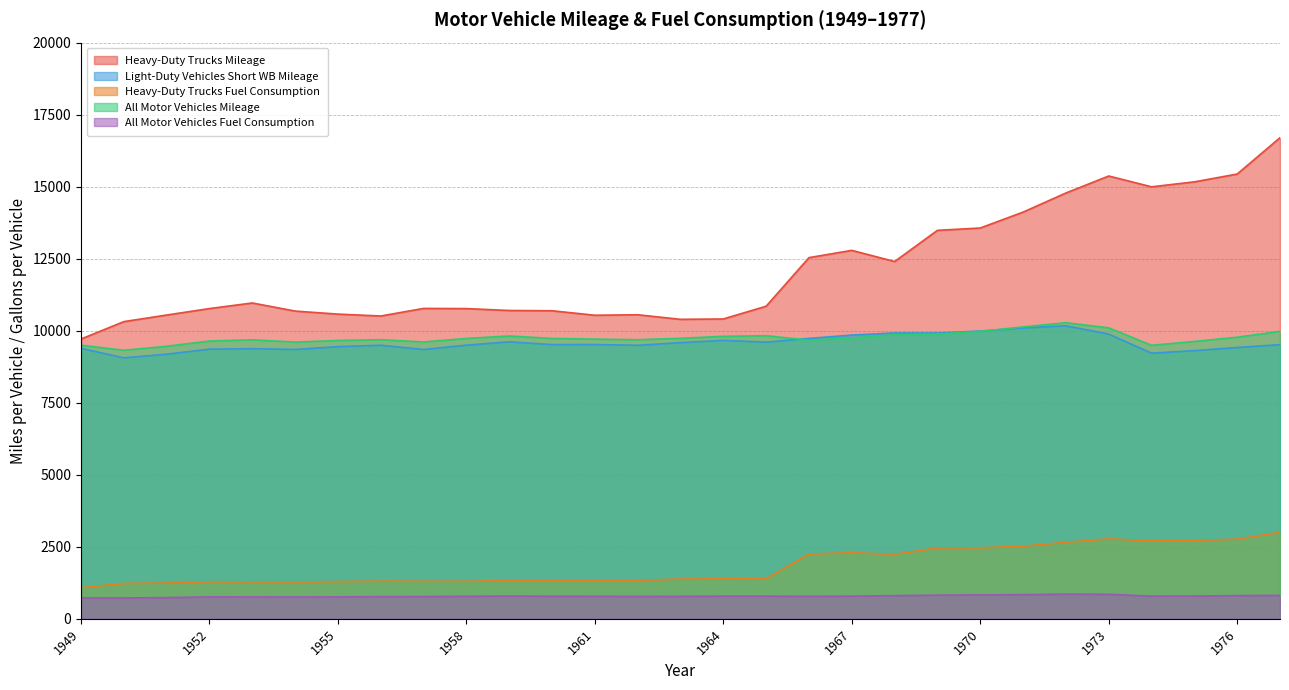

What is the spread (max minus min) of values at 1964?

9621